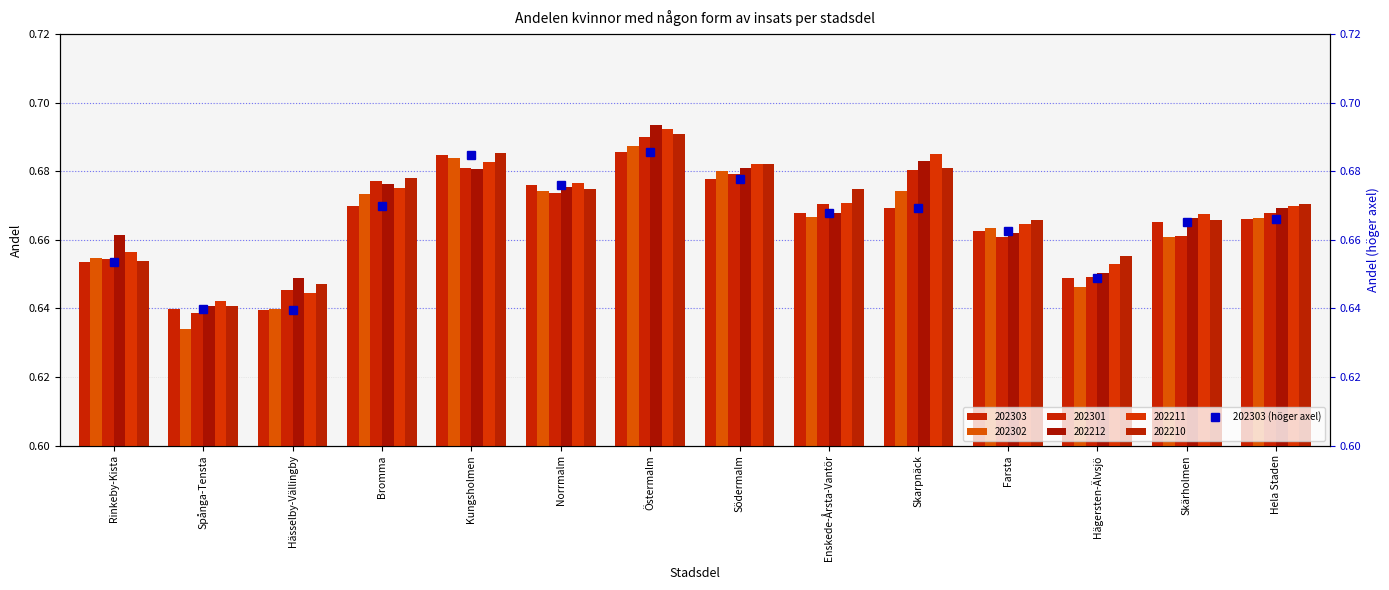

Reading left to right, transcribe all the data shown in this chart.

0.7	0.6	0.6	0.7	0.7	0.7	0.7	0.7	0.7	0.7	0.7	0.6	0.7	0.7